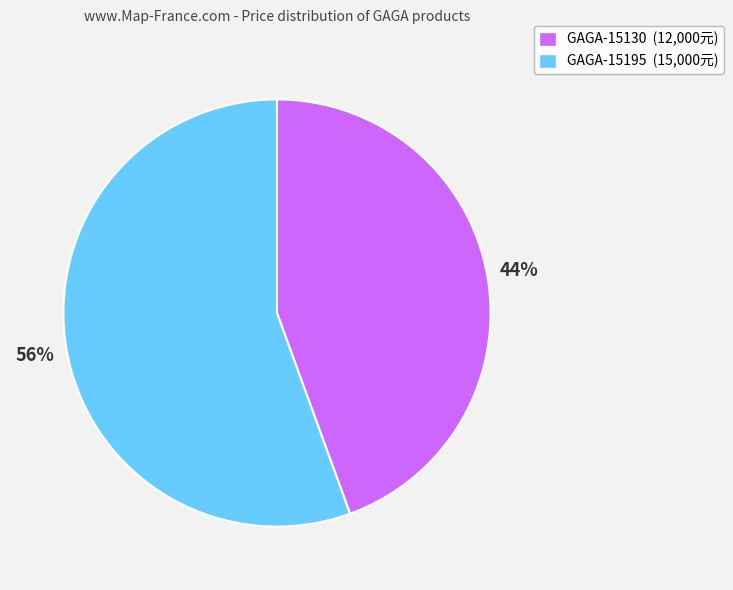

How many segments does this pie chart have?

2